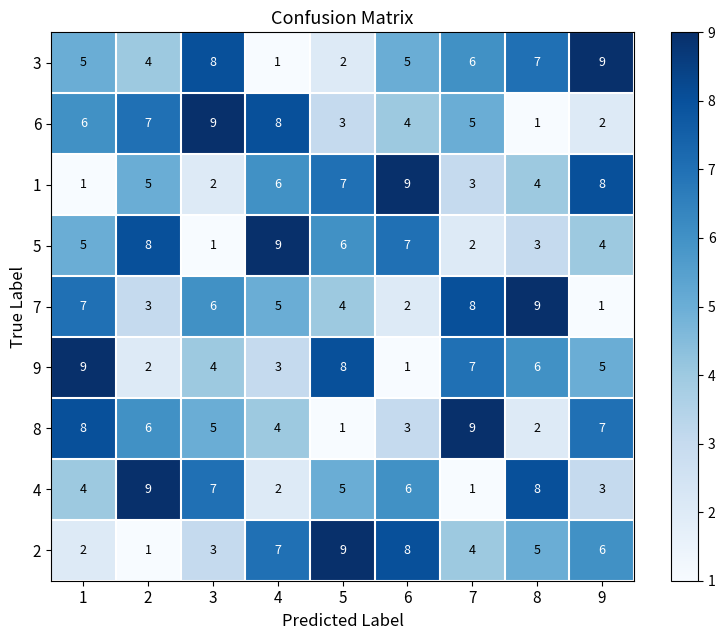

Which series changed the most between 5 and 7?

8